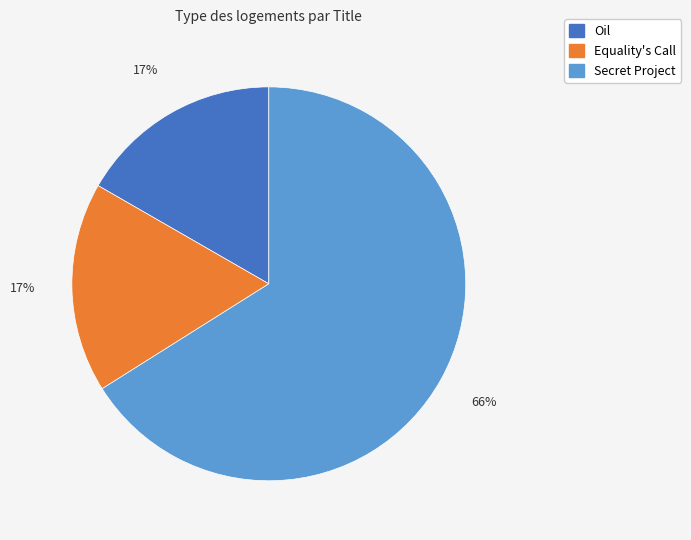

Which slice represents more than half of the pie?

Secret Project